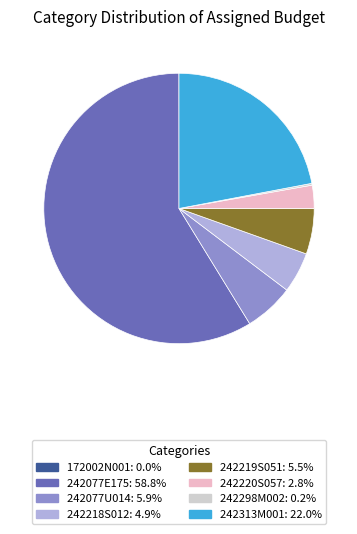

Which has a higher value, 242077E175 or 242220S057?

242077E175